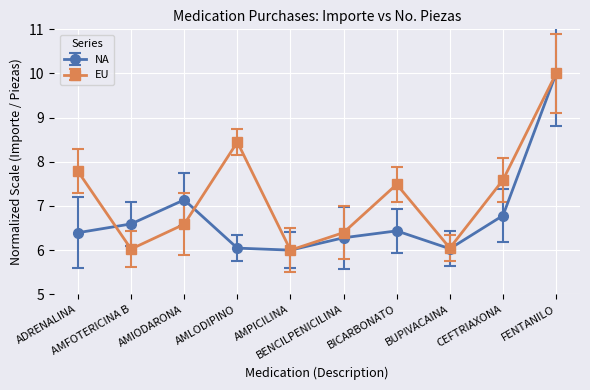

True or false: EU has more than 2 interior local peaks.

False